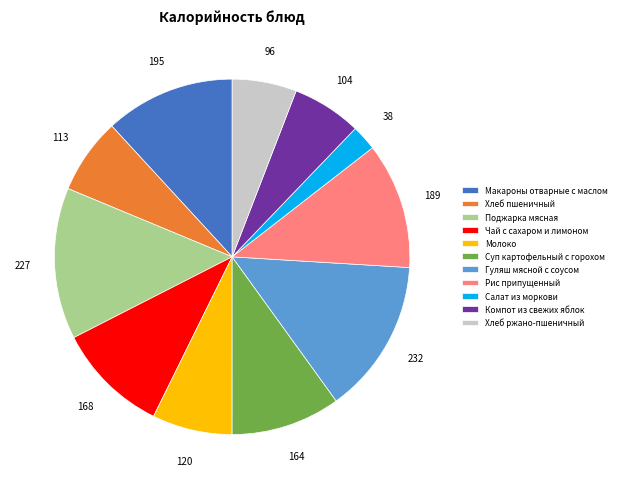

Approximately how many times larger is the value at Компот из свежих яблок compared to Макароны отварные с маслом?

0.5